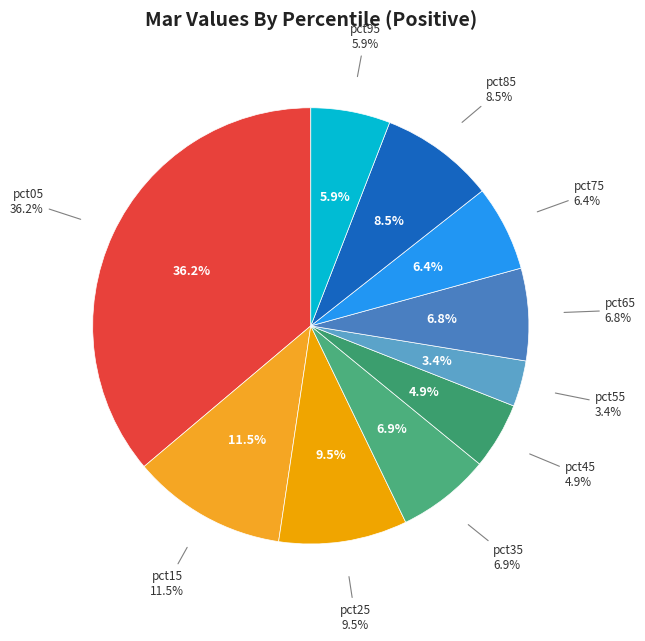

Does pct55 represent more than half of the total?

No